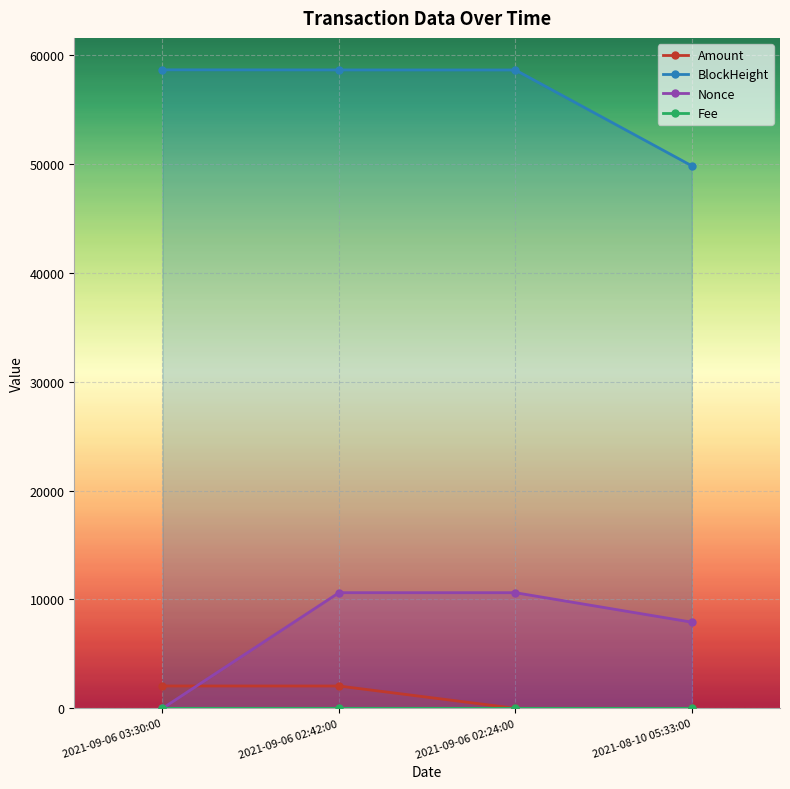

Where is the first local maximum for Nonce?

2021-09-06 02:42:00